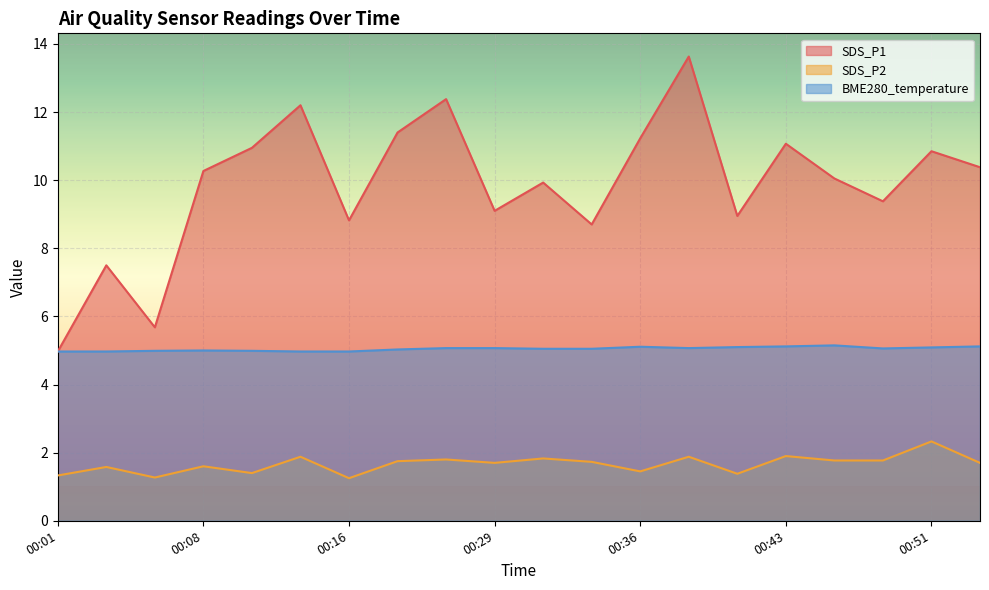

Which series has the largest range (max minus min)?

SDS_P1